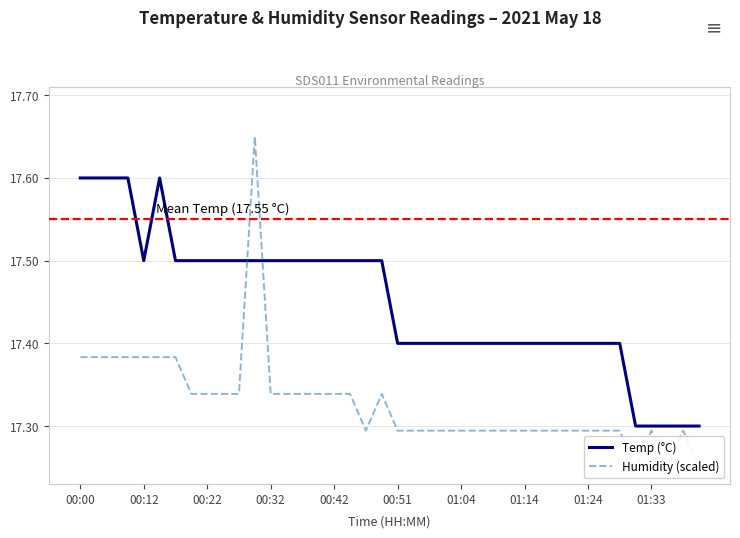

True or false: Humidity (scaled) has a value of 17.2 at 39.

True